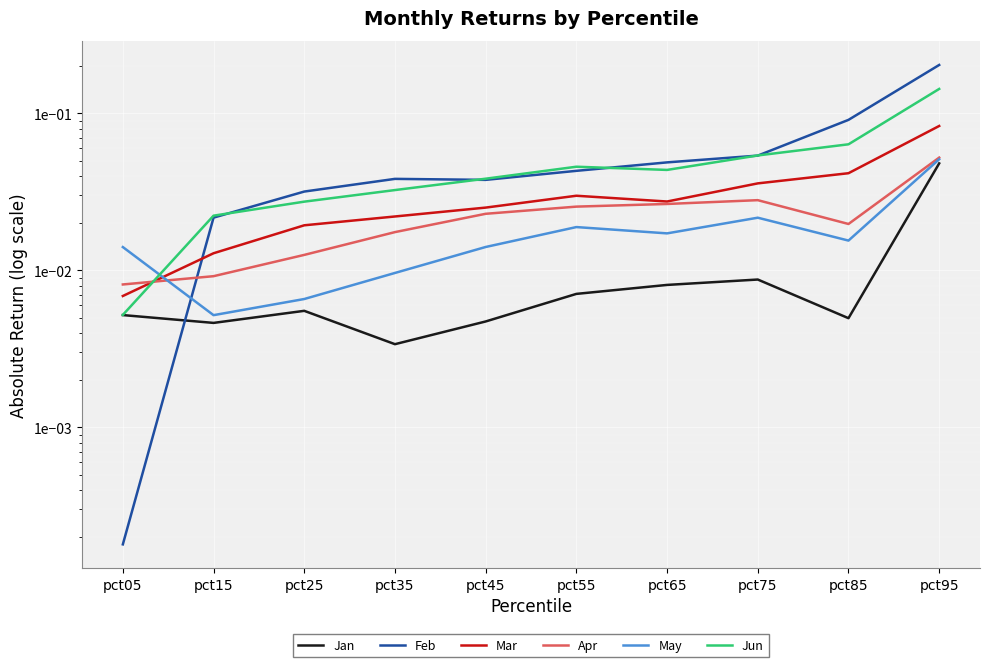

Which has a higher value, pct05 or pct75?

pct75